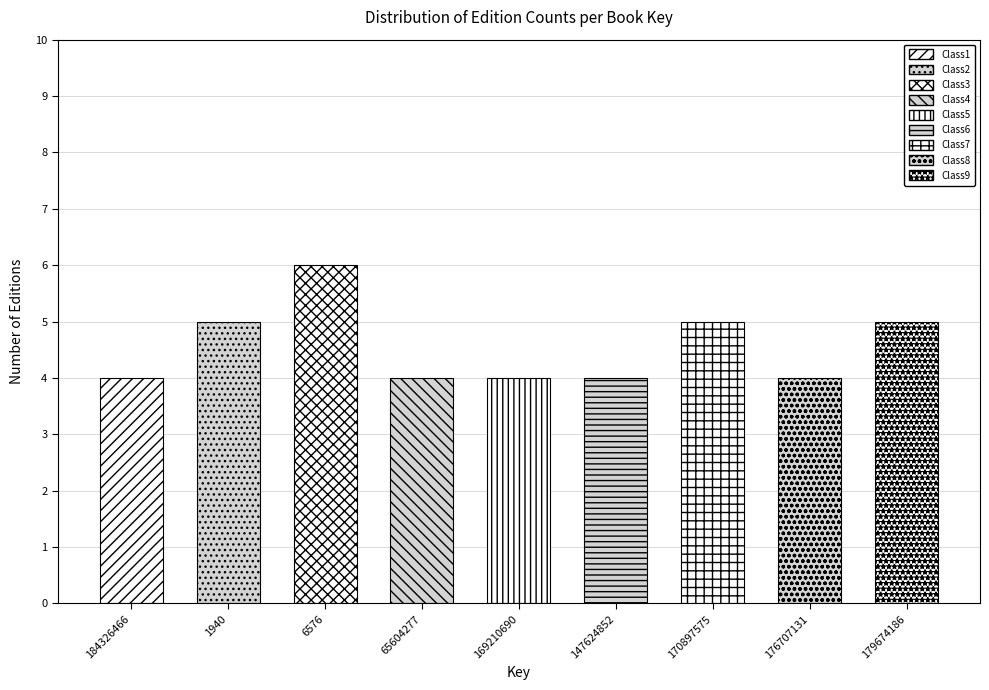

Reading left to right, what are all the values shown in this chart?

4	5	6	4	4	4	5	4	5